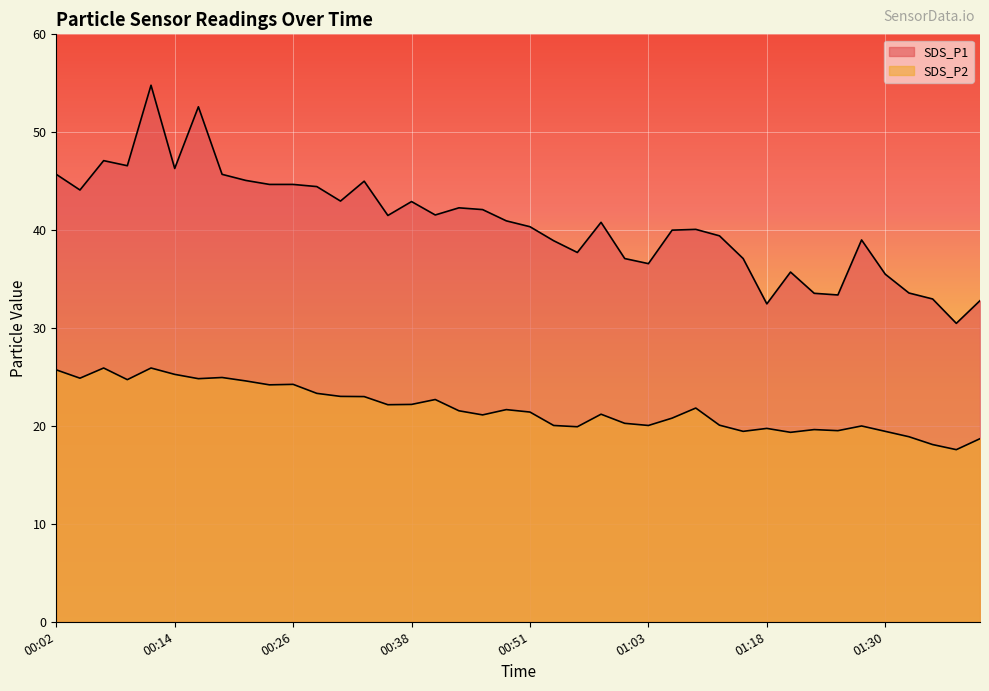

At 01:16, list the series in order from largest to smallest.

SDS_P1, SDS_P2